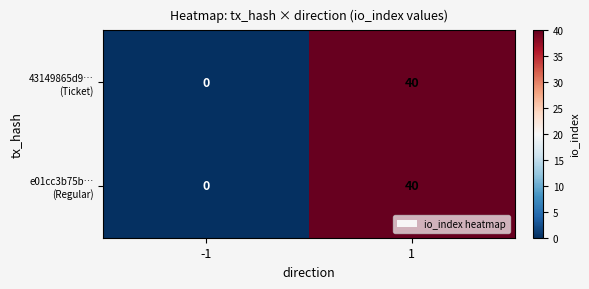

Is it true that 43149865d9… (Ticket) equals -18 at -1?

False